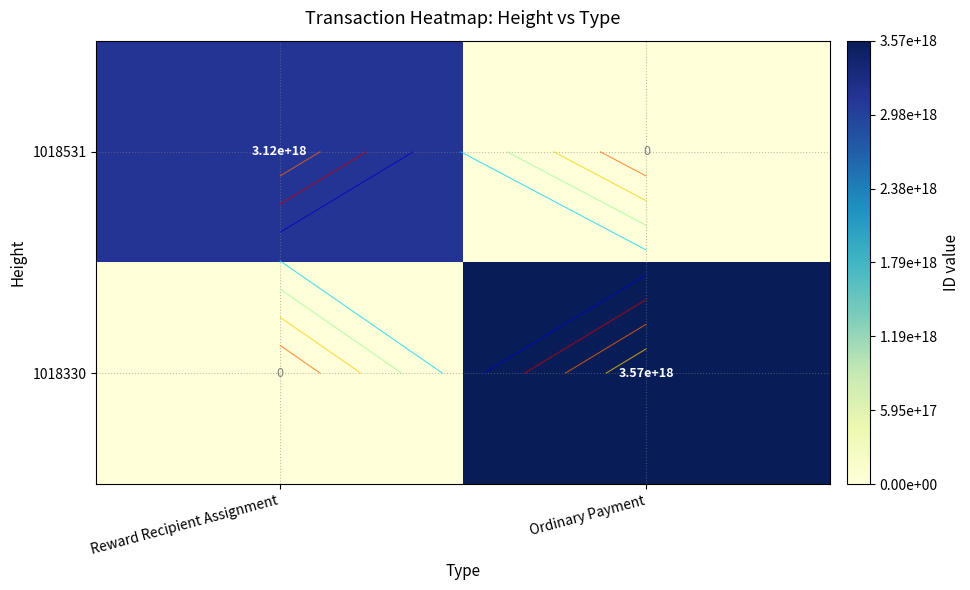

What is the spread (max minus min) of values at Ordinary Payment?

3571419758342645760